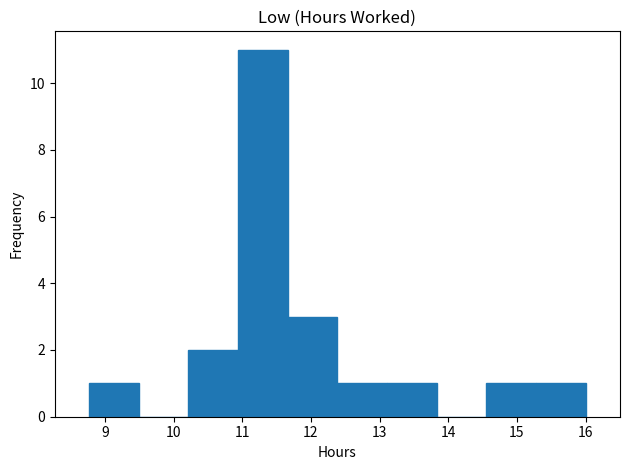

Reading left to right, list every bar in this chart as the range it spans on the x-axis followed by its height. Neither the bar edges nor the heights are printed on the chart, so give them approximately, as read against the axes.

8.8 to 9.5: 1
9.5 to 10.2: 0
10.2 to 10.9: 2
10.9 to 11.7: 11
11.7 to 12.4: 3
12.4 to 13.1: 1
13.1 to 13.8: 1
13.8 to 14.6: 0
14.6 to 15.3: 1
15.3 to 16.0: 1